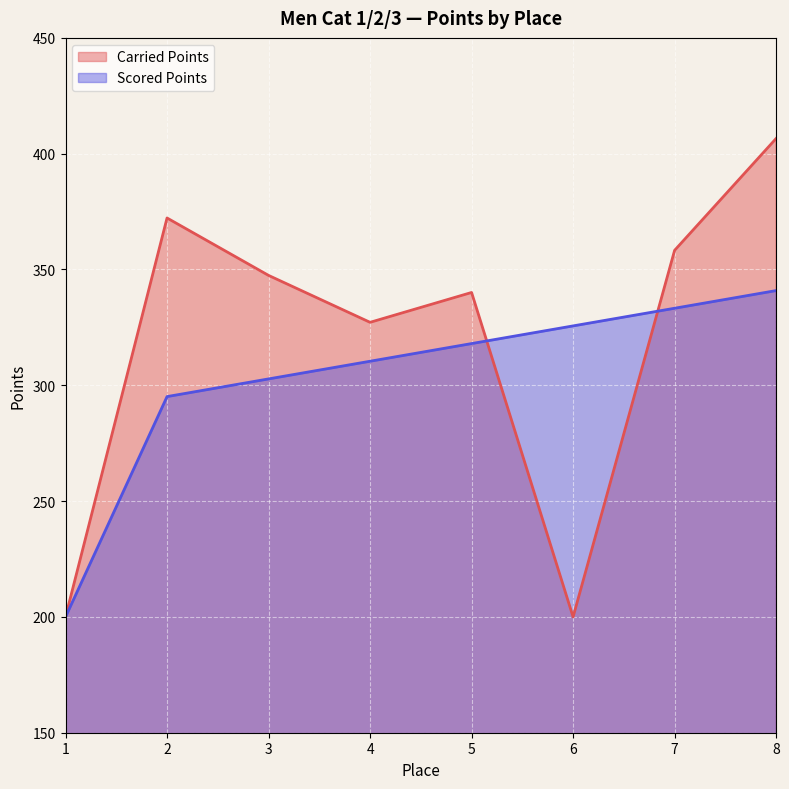

How many categories are shown in the chart?

8